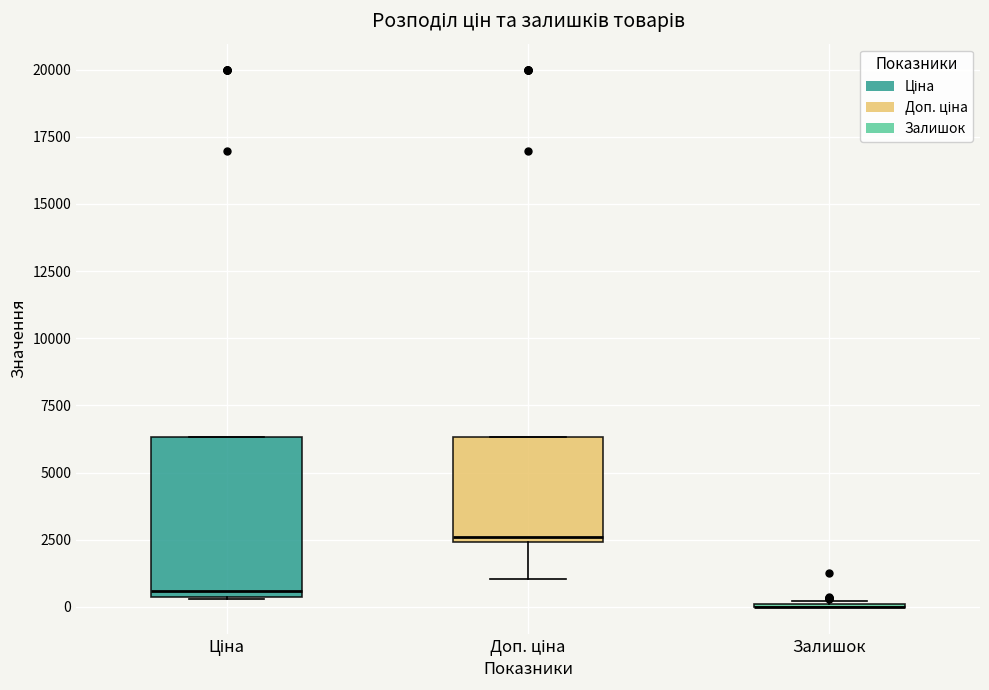

Reading left to right, read every box against the y-axis: the position of its median line, the range the box covers, and the ends of its whiskers. The values are not printed on the chart, so give them approximately, as read against the axis.

Ціна: median 500 (just above the box's lower edge), box 500 to 6500, whiskers 500 to 6500
Доп. ціна: median 2500 (just above the box's lower edge), box 2500 to 6500, whiskers 1000 to 6500
Залишок: box collapsed to a line at 0, whiskers 0 to 0